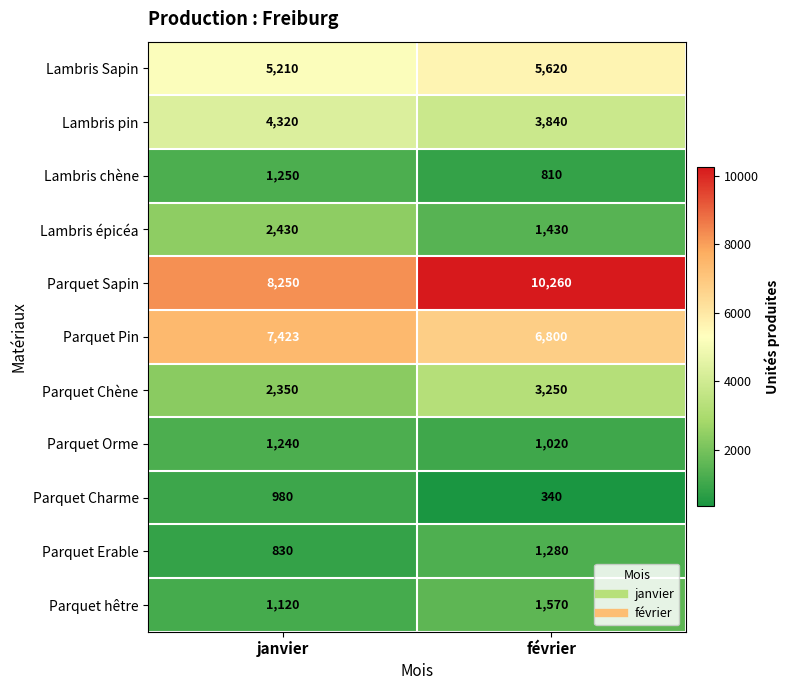

Rank the series by their maximum value, from lowest to highest.

Parquet Charme, Parquet Orme, Lambris chène, Parquet Erable, Parquet hêtre, Lambris épicéa, Parquet Chène, Lambris pin, Lambris Sapin, Parquet Pin, Parquet Sapin